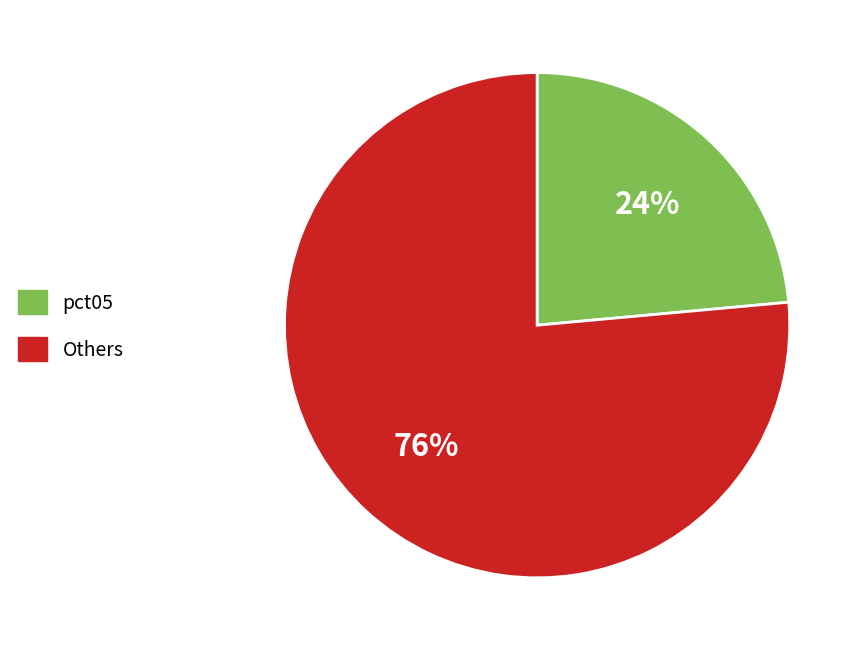

Which slice is the largest?

Others